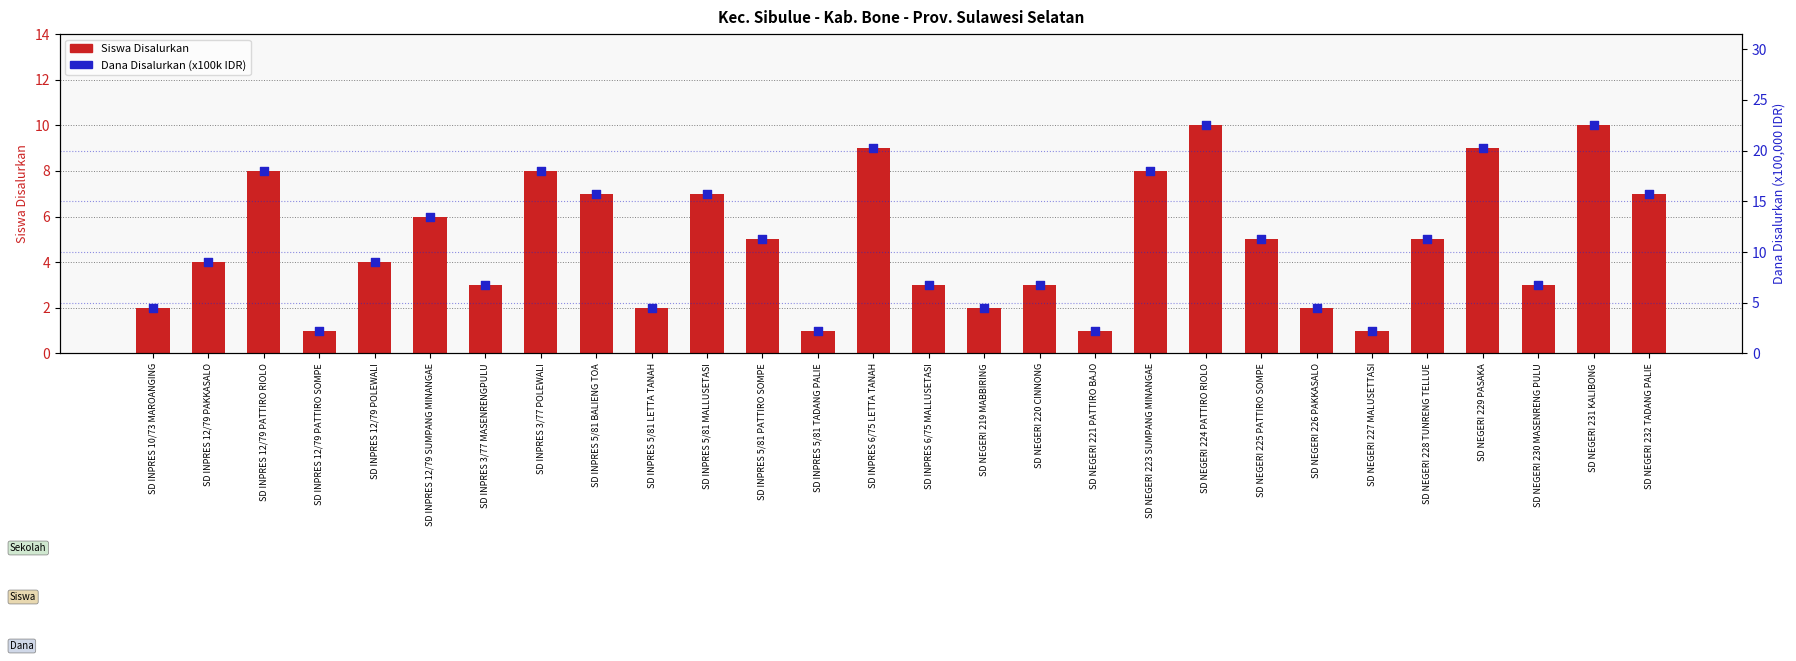

At how many categories does at least one series exceed 2?

28